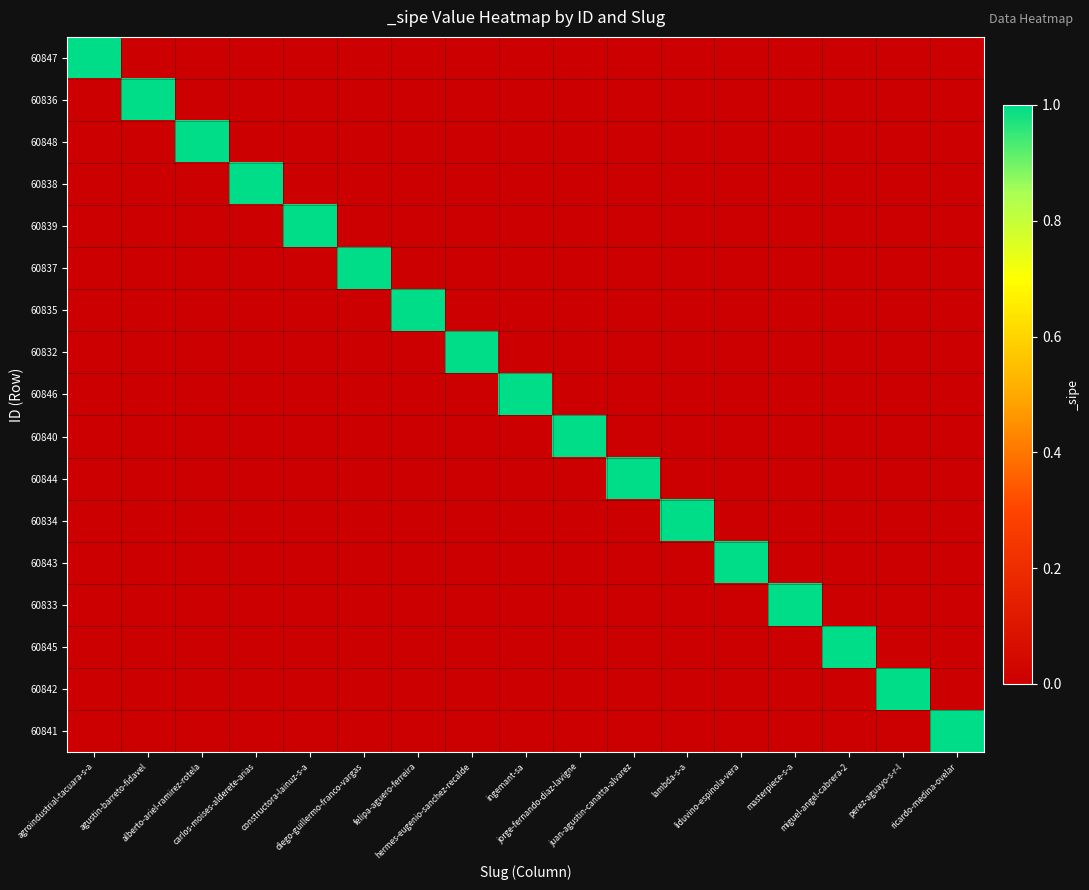

At how many categories does at least one series exceed 0?

17